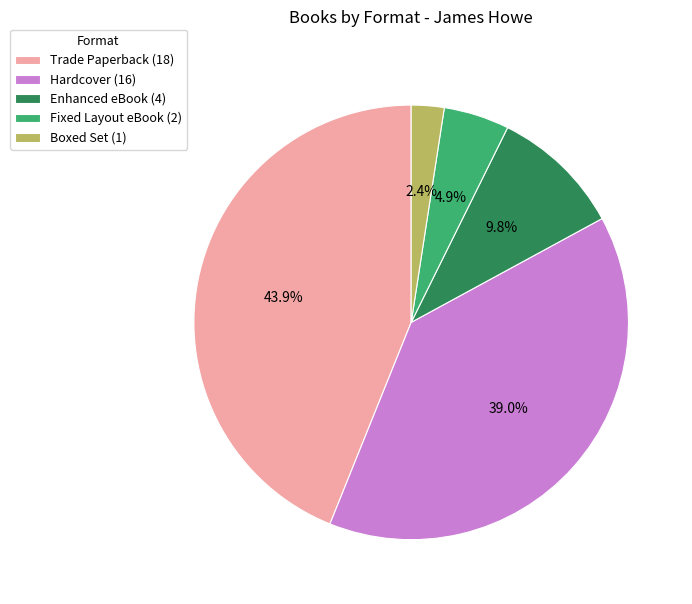

Combined, what portion of the pie is Fixed Layout eBook and Hardcover?

43.9%